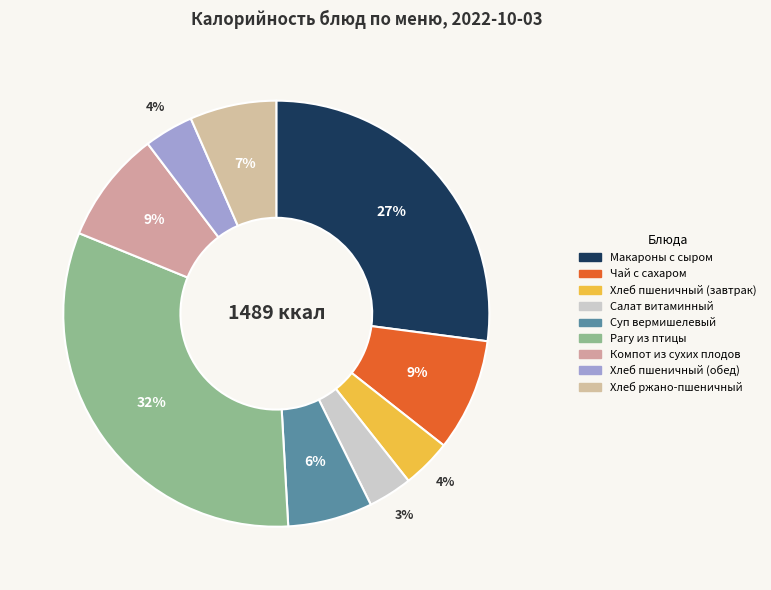

Which category has the smallest portion of the pie?

Салат витаминный